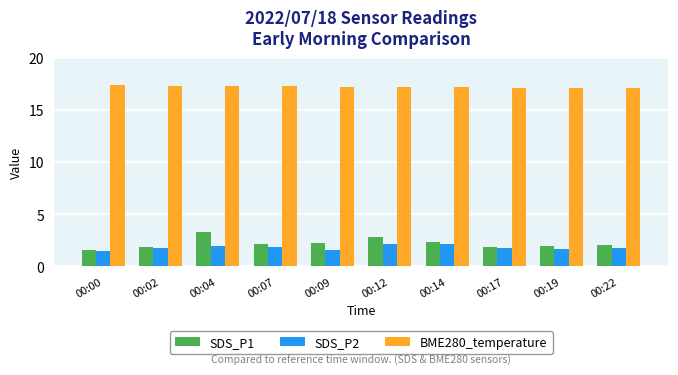

What is the total value across all series at 00:12?

22.1